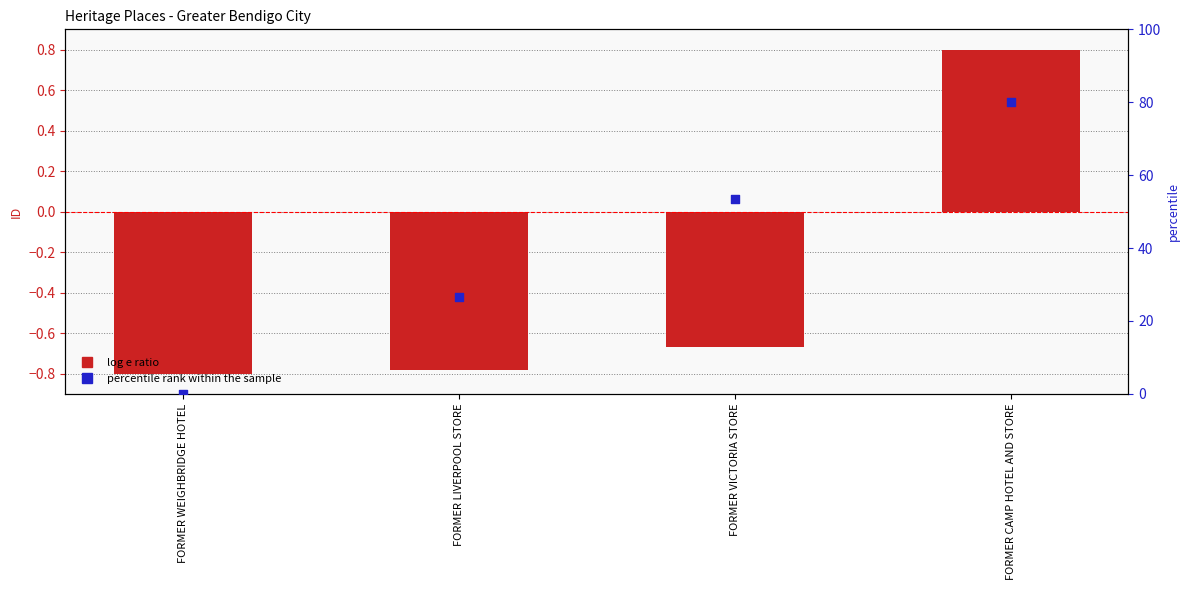

Which series contains the lowest Y value?

log e ratio